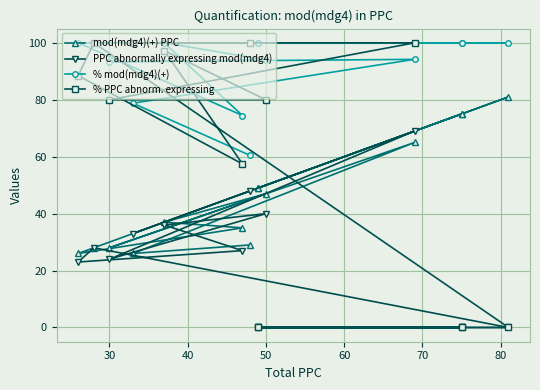

Between 50 and 60, which series saw the biggest shift?

mod(mdg4)(+) PPC